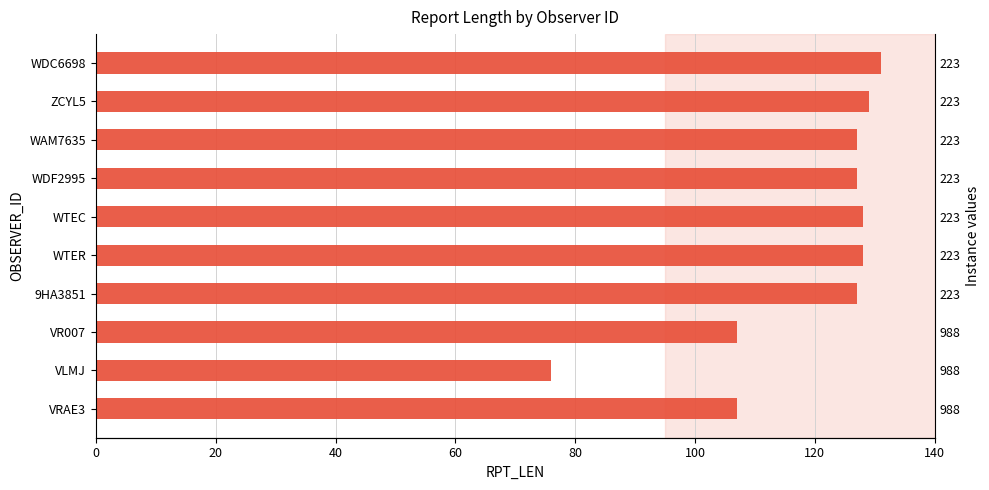

The value at WDC6698 is 131. True or false?

True